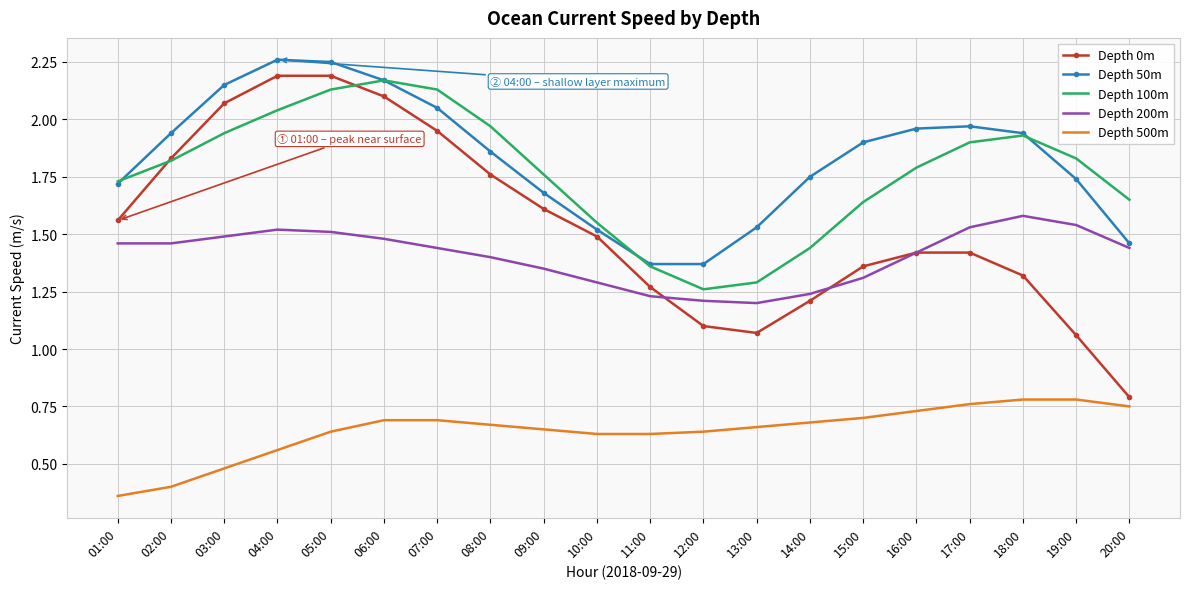

Count the Depth 500m values in the range 0 to 1.

20